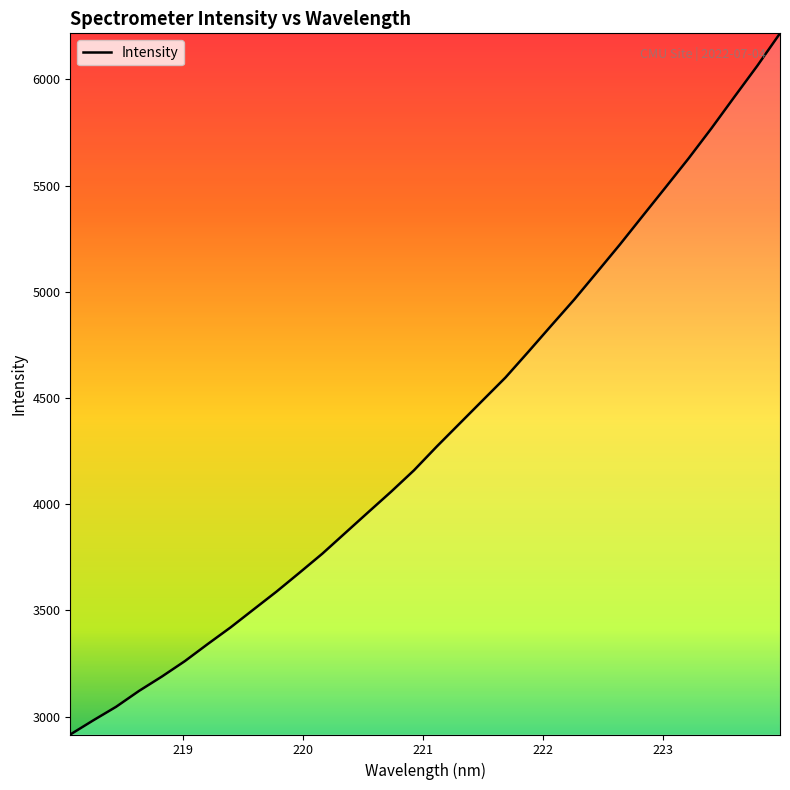

What is the greatest value displayed?

6217.1